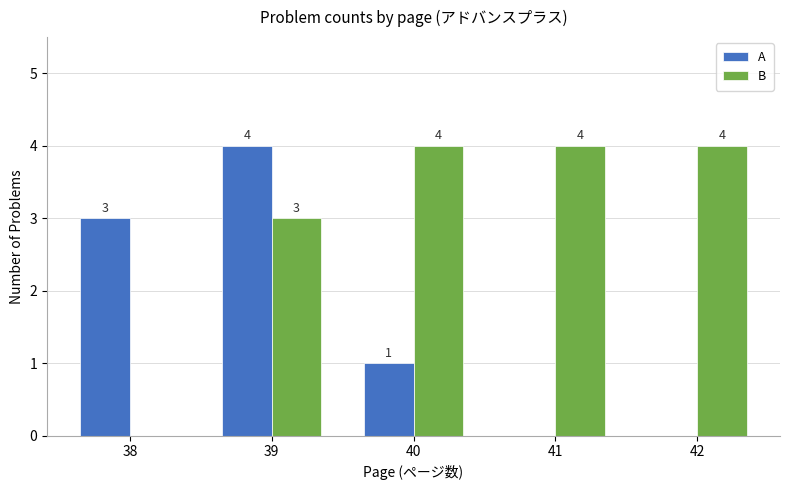

Which series has the largest total across all categories?

B